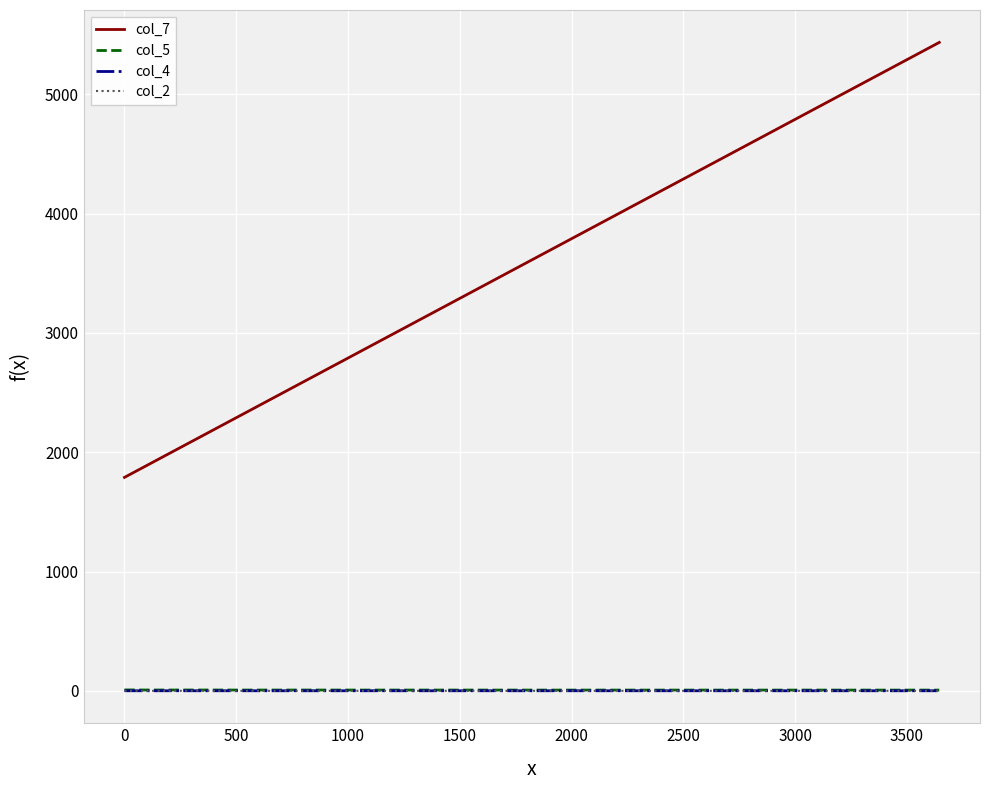

Which series has the largest total across all categories?

col_7